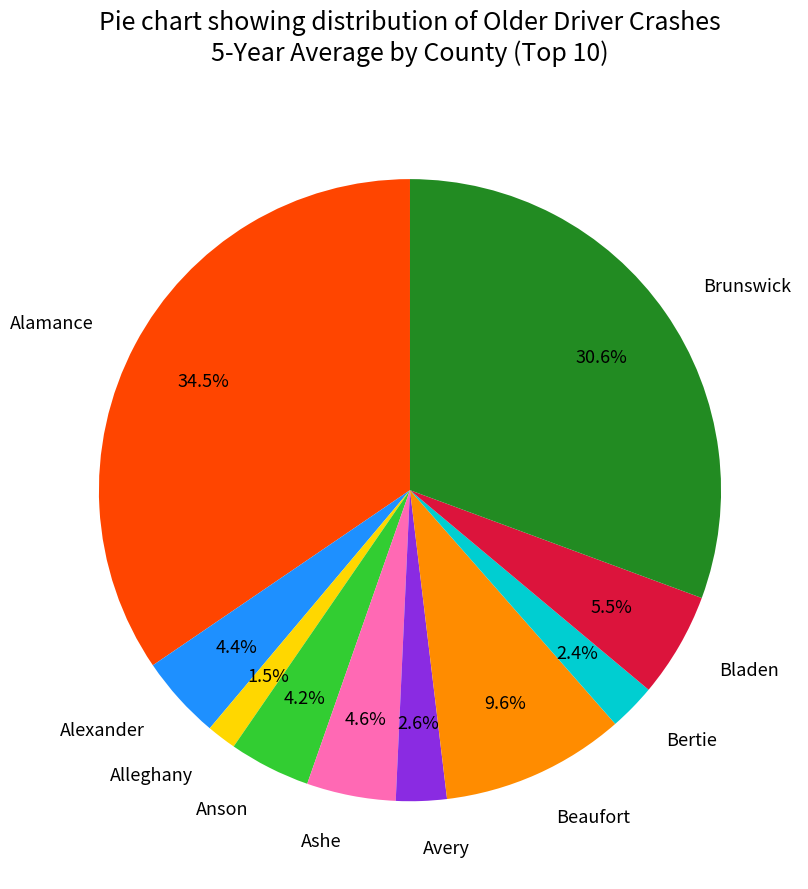

What is the total percentage of Alamance and Ashe?

39.1%